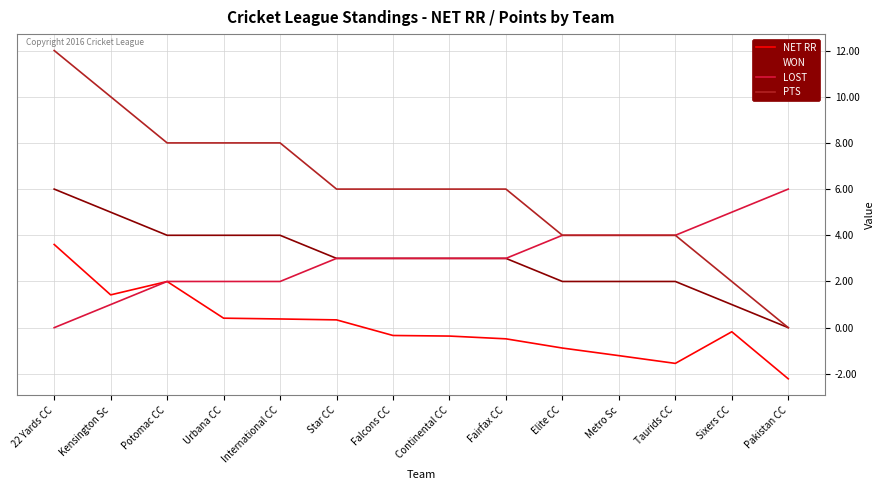

What is the difference between the highest and lowest values at Pakistan CC?

8.2